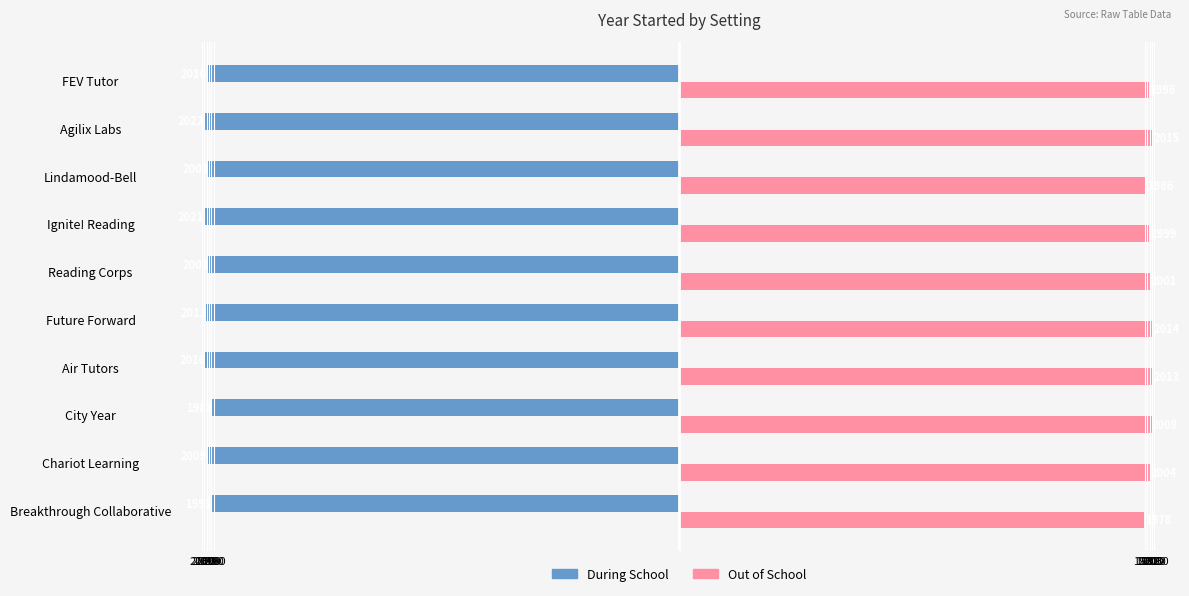

What are all the series names shown in the legend?

During School, Out of School